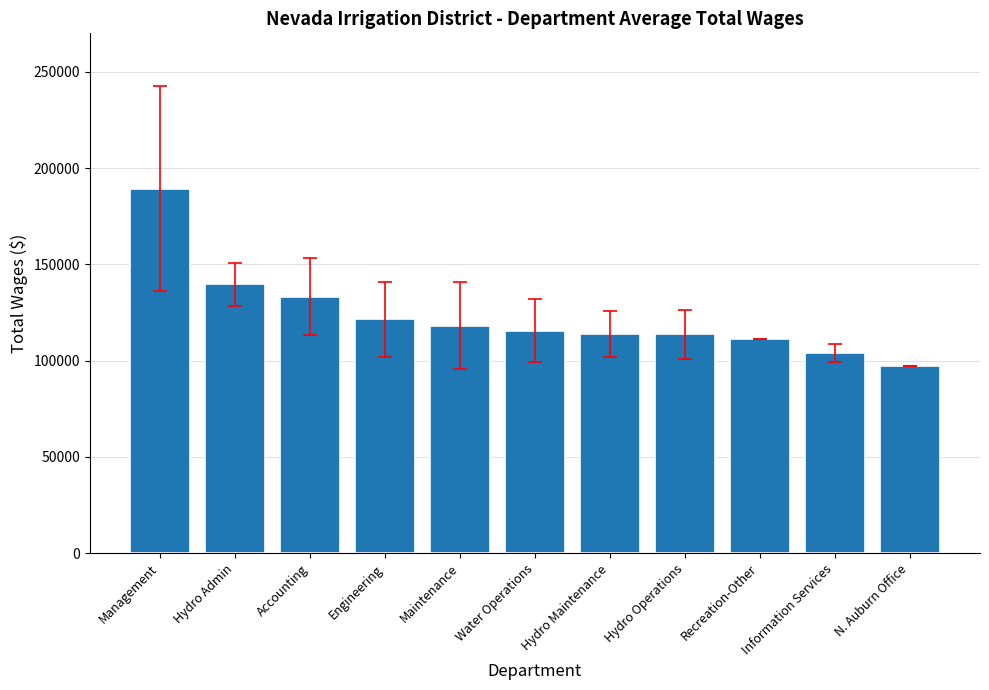

What is the sum of the values at Hydro Operations and Engineering?

235199.4